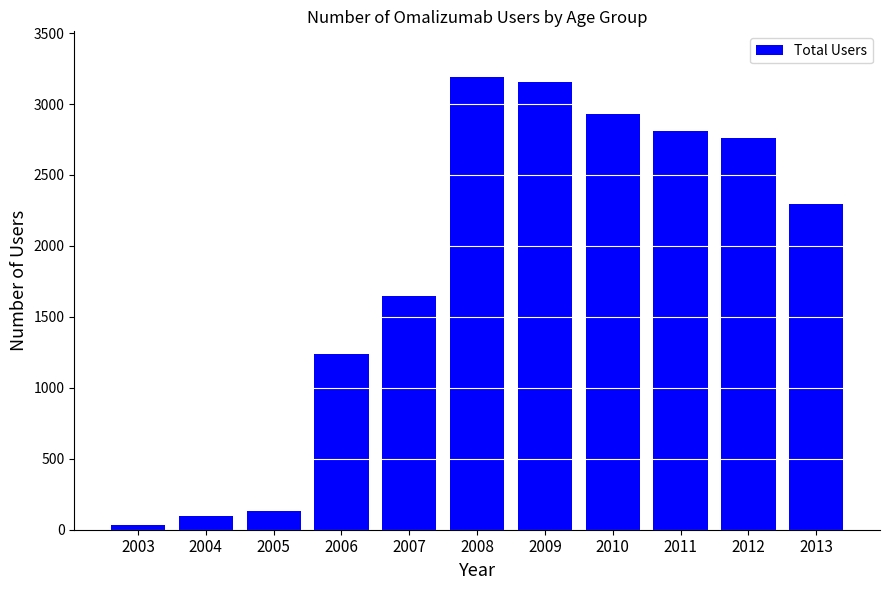

Does the chart contain stacked bars?

No